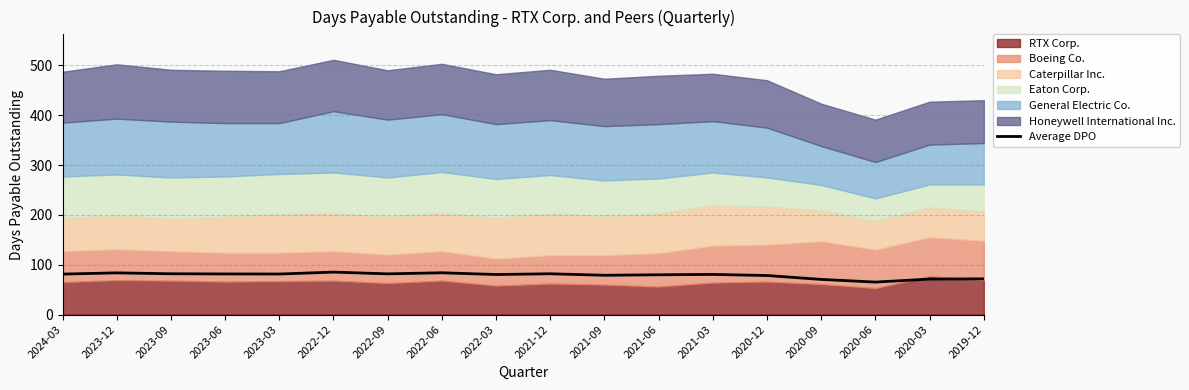

What is the average value?

78.8